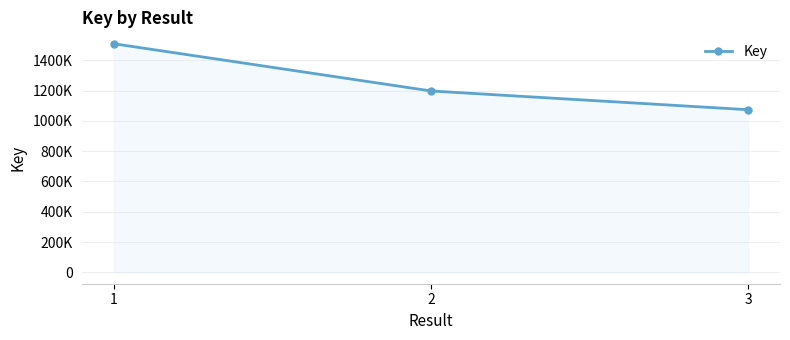

True or false: the data shows 2316410 at 1.

False